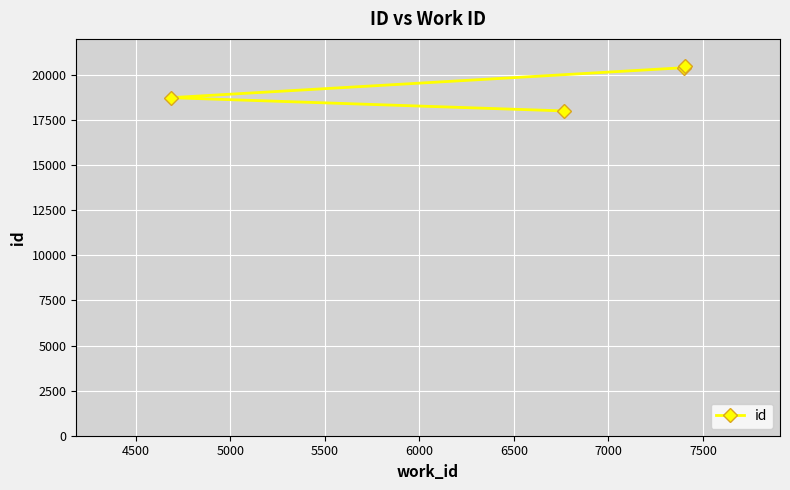

What is the value of the 1st point from the left?

18741